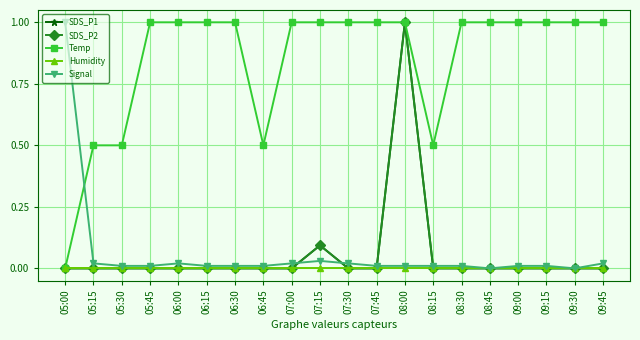

Reading left to right, list all the values displayed in this chart.

SDS_P1: 05:00=0.0	05:15=0.0	05:30=0.0	05:45=0.0	06:00=0.0	06:15=0.0	06:30=0.0	06:45=0.0	07:00=0.0	07:15=0.1	07:30=0.0	07:45=0.0	08:00=1.0	08:15=0.0	08:30=0.0	08:45=0.0	09:00=0.0	09:15=0.0	09:30=0.0	09:45=0.0
SDS_P2: 05:00=0.0	05:15=0.0	05:30=0.0	05:45=0.0	06:00=0.0	06:15=0.0	06:30=0.0	06:45=0.0	07:00=0.0	07:15=0.1	07:30=0.0	07:45=0.0	08:00=1.0	08:15=0.0	08:30=0.0	08:45=0.0	09:00=0.0	09:15=0.0	09:30=0.0	09:45=0.0
Temp: 05:00=0.0	05:15=0.5	05:30=0.5	05:45=1.0	06:00=1.0	06:15=1.0	06:30=1.0	06:45=0.5	07:00=1.0	07:15=1.0	07:30=1.0	07:45=1.0	08:00=1.0	08:15=0.5	08:30=1.0	08:45=1.0	09:00=1.0	09:15=1.0	09:30=1.0	09:45=1.0
Humidity: 05:00=0.0	05:15=0.0	05:30=0.0	05:45=0.0	06:00=0.0	06:15=0.0	06:30=0.0	06:45=0.0	07:00=0.0	07:15=0.0	07:30=0.0	07:45=0.0	08:00=0.0	08:15=0.0	08:30=0.0	08:45=0.0	09:00=0.0	09:15=0.0	09:30=0.0	09:45=0.0
Signal: 05:00=1.0	05:15=0.0	05:30=0.0	05:45=0.0	06:00=0.0	06:15=0.0	06:30=0.0	06:45=0.0	07:00=0.0	07:15=0.0	07:30=0.0	07:45=0.0	08:00=0.0	08:15=0.0	08:30=0.0	08:45=0.0	09:00=0.0	09:15=0.0	09:30=0.0	09:45=0.0